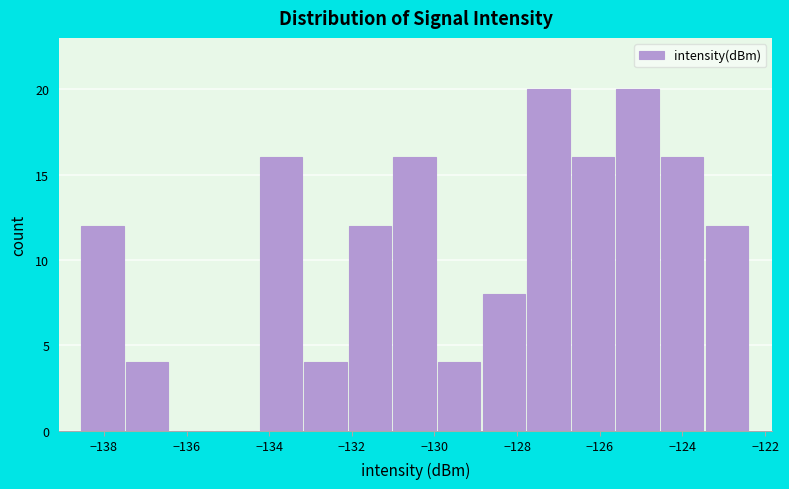

Reading left to right, list every bar in this chart as the range it spans on the x-axis followed by its height. Neither the bar edges nor the heights are printed on the chart, so give them approximately, as read against the axes.

-138.6 to -137.4: 12
-137.4 to -136.4: 4
-136.4 to -135.4: 0
-135.4 to -134.2: 0
-134.2 to -133.2: 16
-133.2 to -132.0: 4
-132.0 to -131.0: 12
-131.0 to -130.0: 16
-130.0 to -128.8: 4
-128.8 to -127.8: 8
-127.8 to -126.6: 20
-126.6 to -125.6: 16
-125.6 to -124.6: 20
-124.6 to -123.4: 16
-123.4 to -122.4: 12